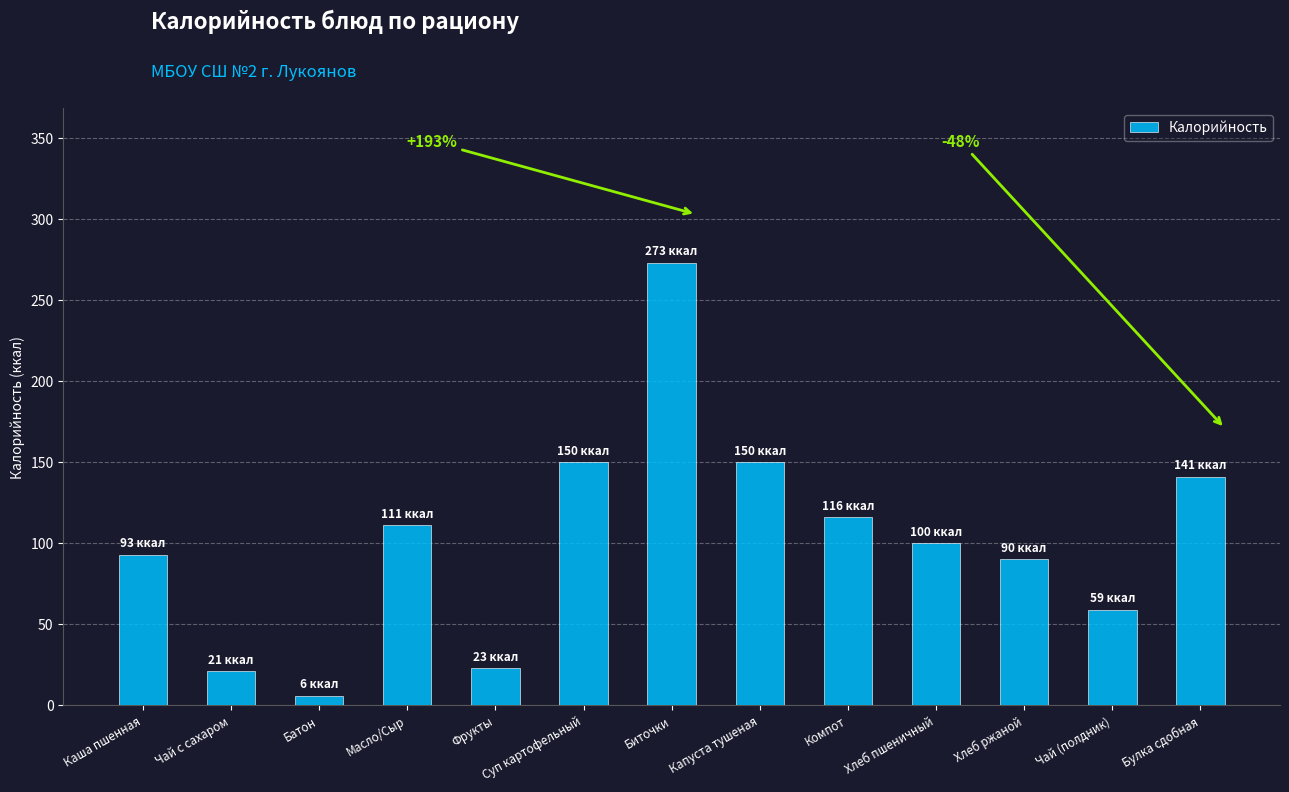

How many distinct data groups are displayed?

1